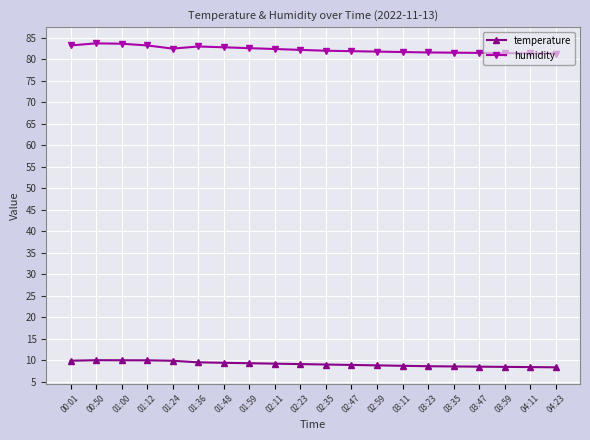

Is the value of temperature at 03:23 greater than the value of humidity at 00:01?

No